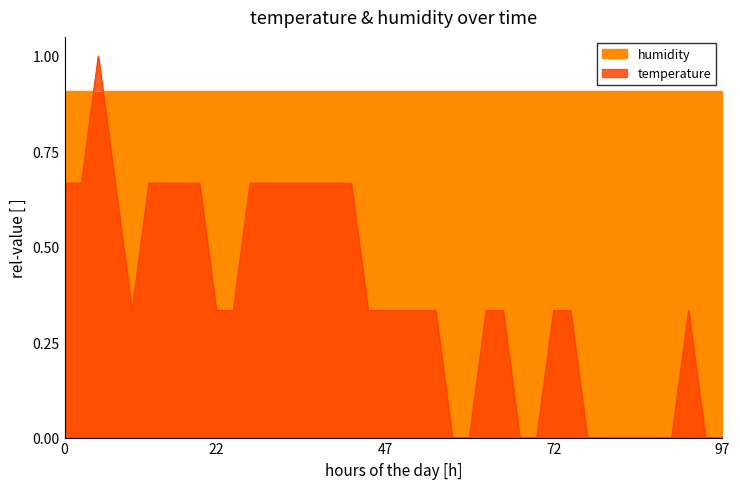

Rank the categories by value from lowest to highest.

2022-12-10T00:57:29, 2022-12-10T00:59:55, 2022-12-10T01:07:18, 2022-12-10T01:09:44, 2022-12-10T01:17:04, 2022-12-10T01:19:32, 2022-12-10T01:21:58, 2022-12-10T01:24:26, 2022-12-10T01:26:53, 2022-12-10T01:29:20, 2022-12-10T01:34:17, 2022-12-10T01:36:44, 2022-12-10T00:11:08, 2022-12-10T00:23:22, 2022-12-10T00:25:48, 2022-12-10T00:45:19, 2022-12-10T00:47:45, 2022-12-10T00:50:11, 2022-12-10T00:52:37, 2022-12-10T00:55:03, 2022-12-10T01:02:21, 2022-12-10T01:04:52, 2022-12-10T01:12:10, 2022-12-10T01:14:36, 2022-12-10T01:31:50, 2022-12-10T00:01:14, 2022-12-10T00:03:40, 2022-12-10T00:08:35, 2022-12-10T00:13:36, 2022-12-10T00:16:03, 2022-12-10T00:18:30, 2022-12-10T00:20:56, 2022-12-10T00:28:14, 2022-12-10T00:30:40, 2022-12-10T00:33:06, 2022-12-10T00:35:35, 2022-12-10T00:38:01, 2022-12-10T00:40:27, 2022-12-10T00:42:53, 2022-12-10T00:06:09